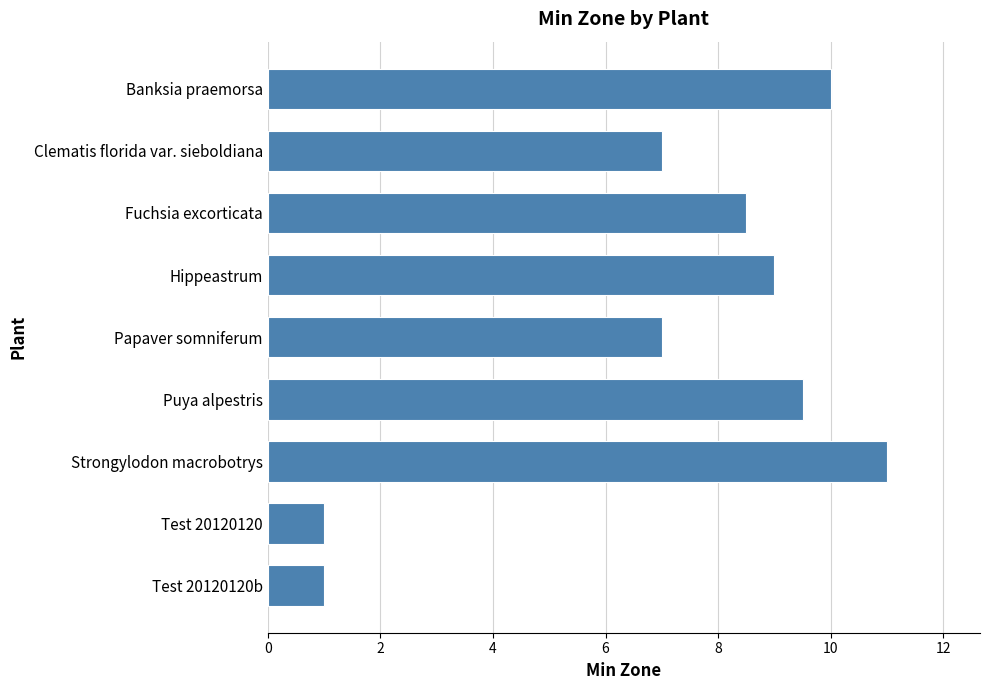

Are the bars grouped side by side (vs. stacked)?

No